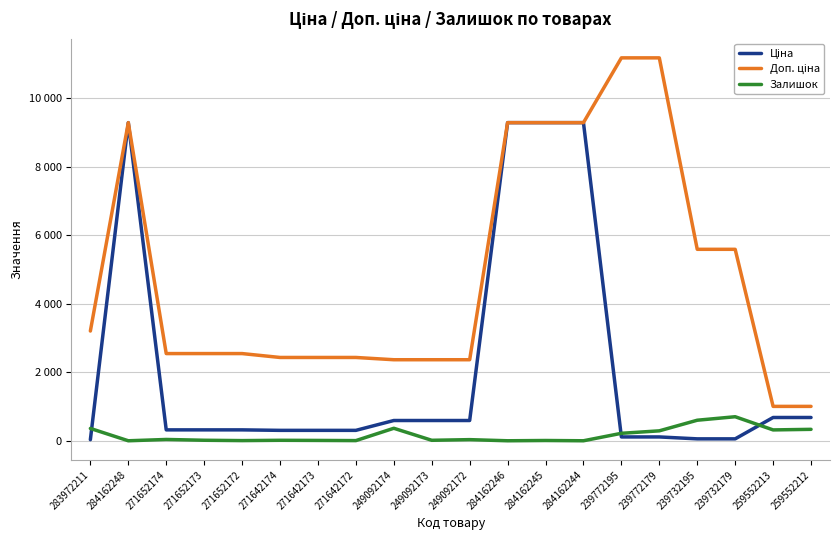

Reading left to right, what are all the values shown in this chart?

Ціна: 283972211=32.0	284162248=9290.5	271652174=318.3	271652173=318.3	271652172=318.3	271642174=304.1	271642173=304.1	271642172=304.1	249092174=591.6	249092173=591.6	249092172=591.6	284162246=9290.5	284162245=9290.5	284162244=9290.5	239772195=111.8	239772179=111.8	239732195=55.9	239732179=55.9	259552213=679.8	259552212=679.8
Доп. ціна: 283972211=3205.0	284162248=9290.5	271652174=2546.4	271652173=2546.4	271652172=2546.4	271642174=2432.8	271642173=2432.8	271642172=2432.8	249092174=2366.5	249092173=2366.5	249092172=2366.5	284162246=9290.5	284162245=9290.5	284162244=9290.5	239772195=11182.0	239772179=11182.0	239732195=5591.0	239732179=5591.0	259552213=1004.1	259552212=1004.1
Залишок: 283972211=360.0	284162248=0.0	271652174=38.0	271652173=15.0	271652172=5.0	271642174=14.0	271642173=10.0	271642172=5.0	249092174=365.0	249092173=14.0	249092172=33.0	284162246=0.0	284162245=8.0	284162244=0.0	239772195=218.0	239772179=290.0	239732195=600.0	239732179=702.0	259552213=317.0	259552212=334.0